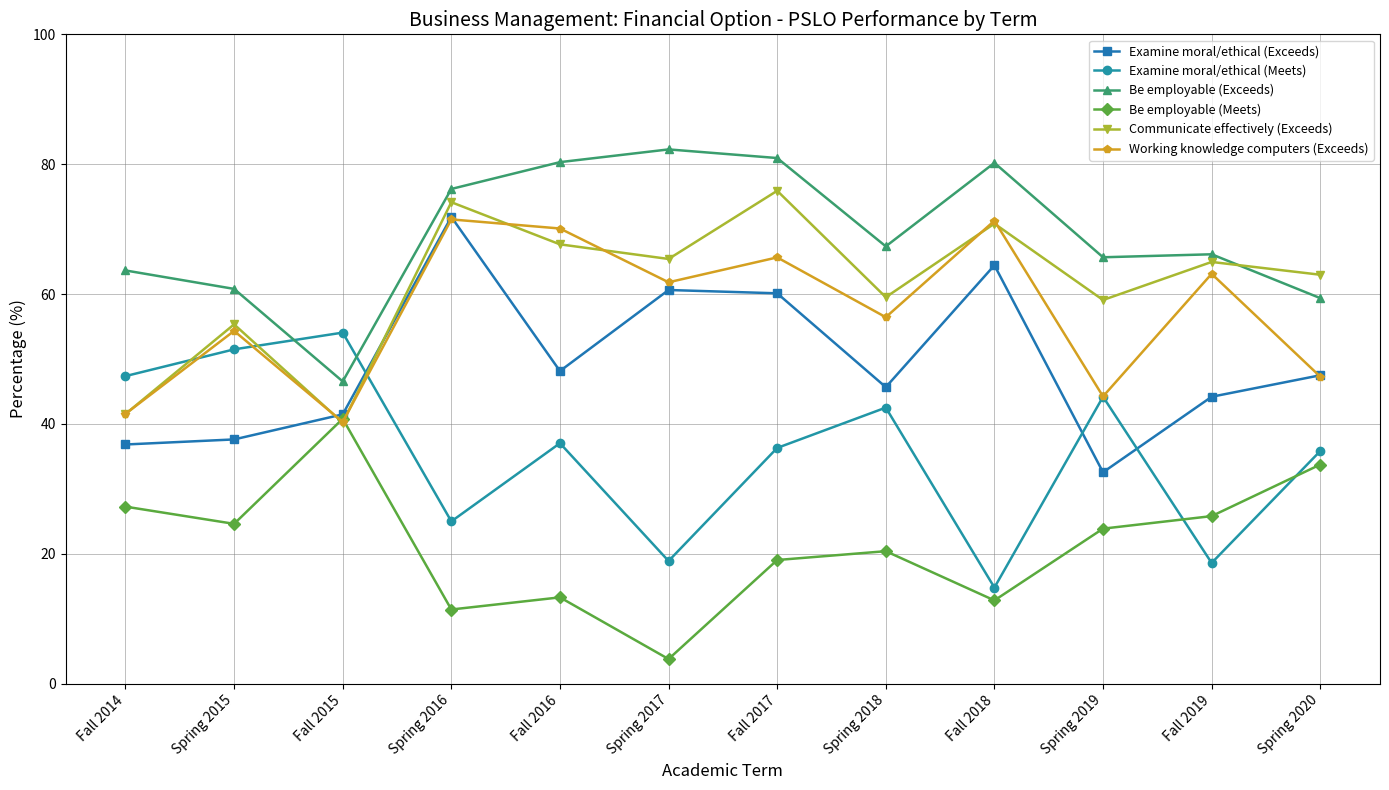

In Be employable (Meets), how many points are lower than both neighbors (excluding endpoints)?

4